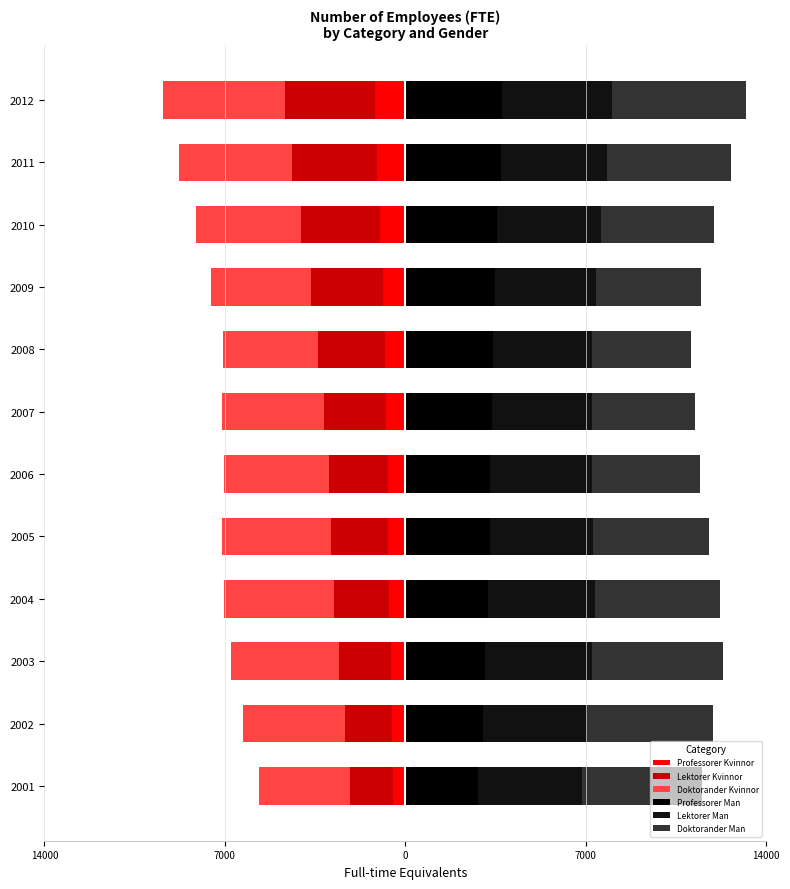

Read the Professorer Kvinnor value at 2012.

-1174.5